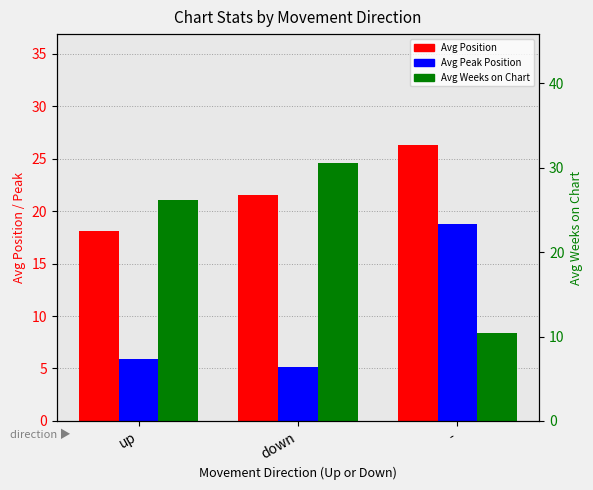

Reading right to left, extract all data points from this chart.

Avg Position: -=26.3	down=21.6	up=18.1
Avg Peak Position: -=18.8	down=5.1	up=5.9
Avg Weeks on Chart: -=10.4	down=30.6	up=26.2